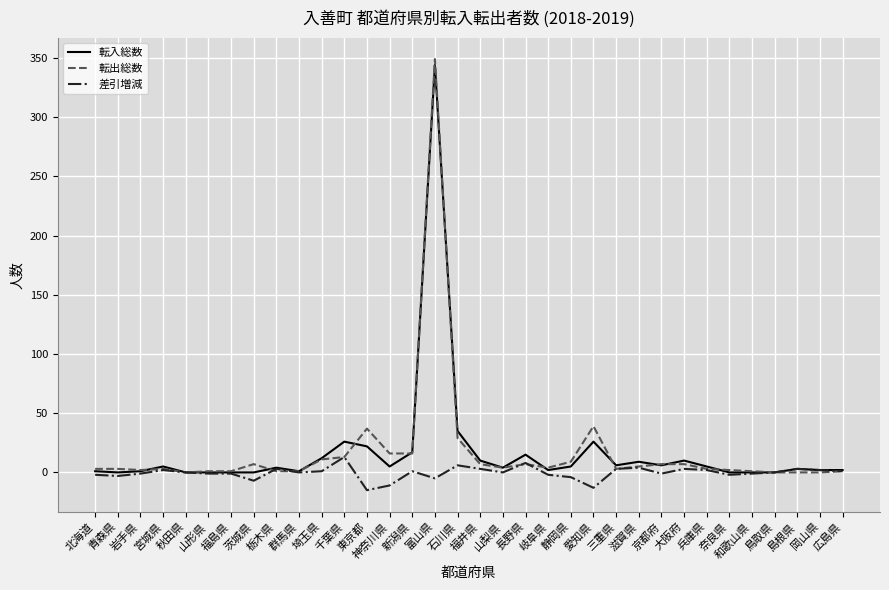

At which category is the sum across all series the highest?

富山県